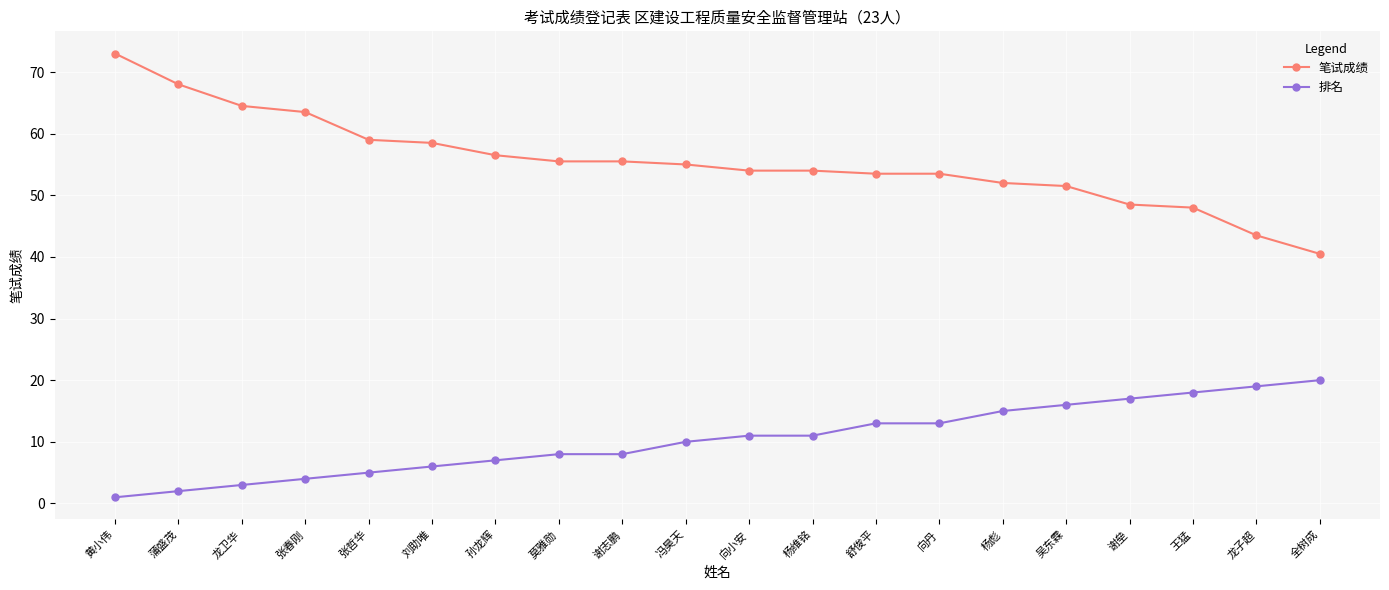

What is the approximate value of 排名 at 舒俊平?

13.0